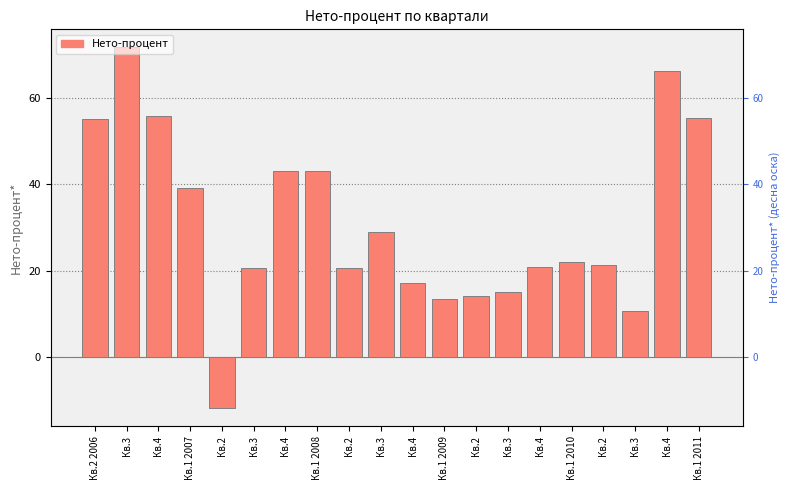

Which label corresponds to the largest value in the chart?

Кв.3